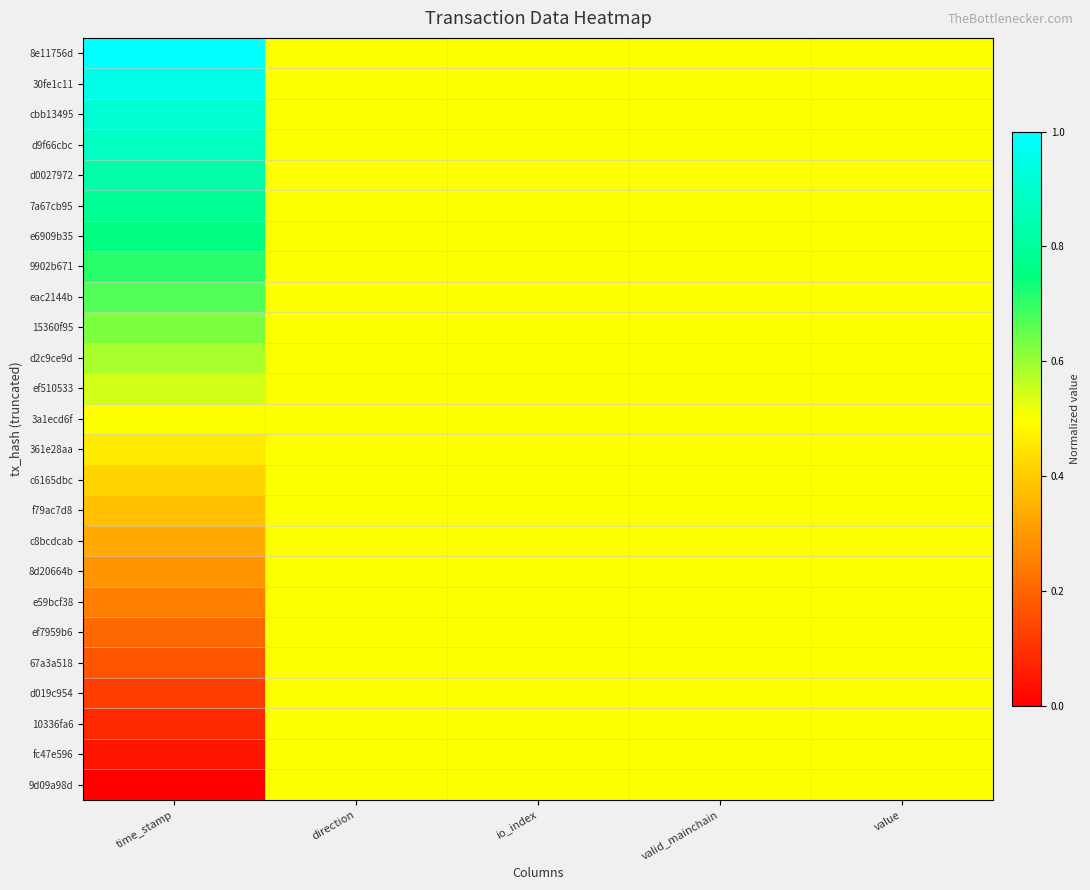

Which series has the largest range (max minus min)?

8e11756d